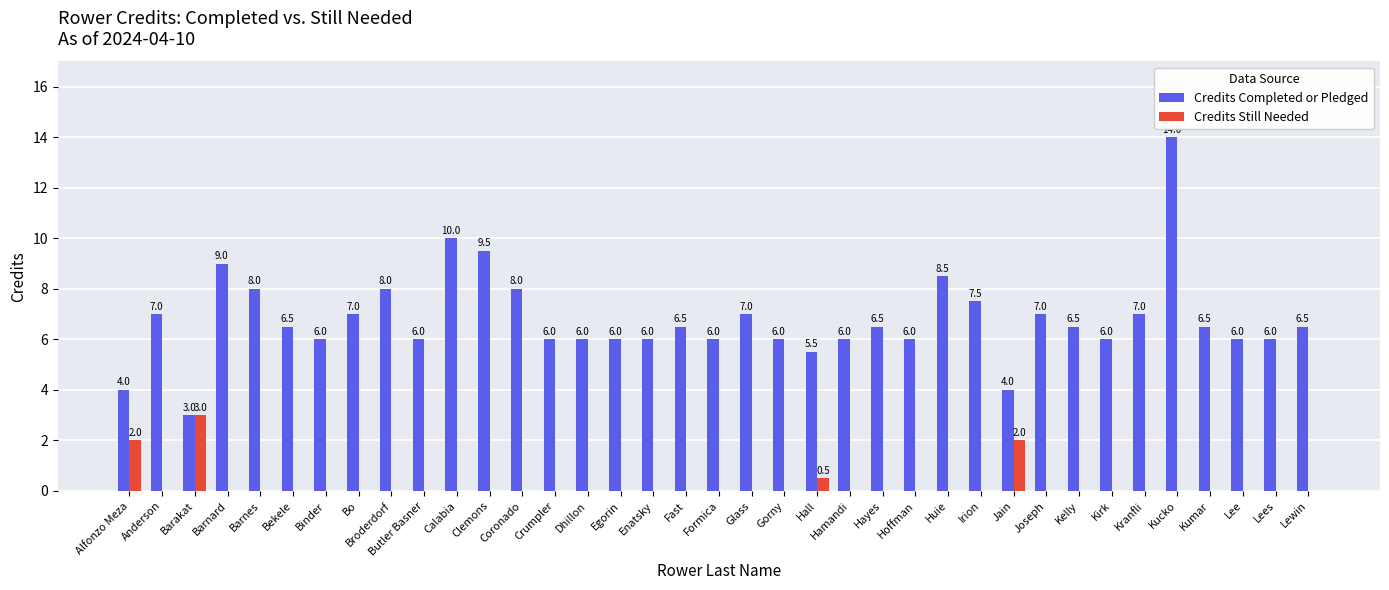

At which category is the sum across all series the highest?

Kucko